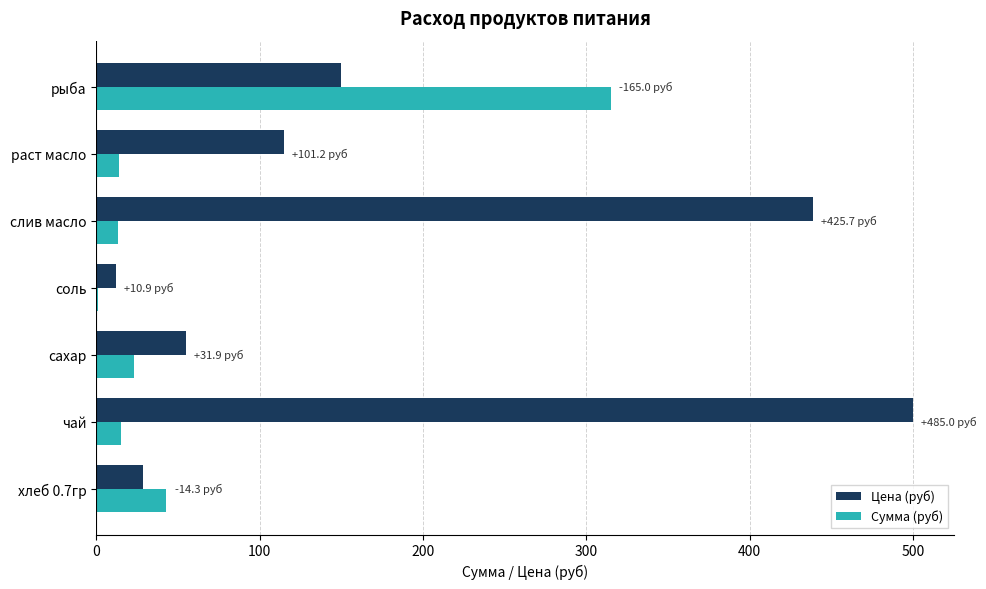

The value of Цена (руб) at раст масло is 115.0. True or false?

True